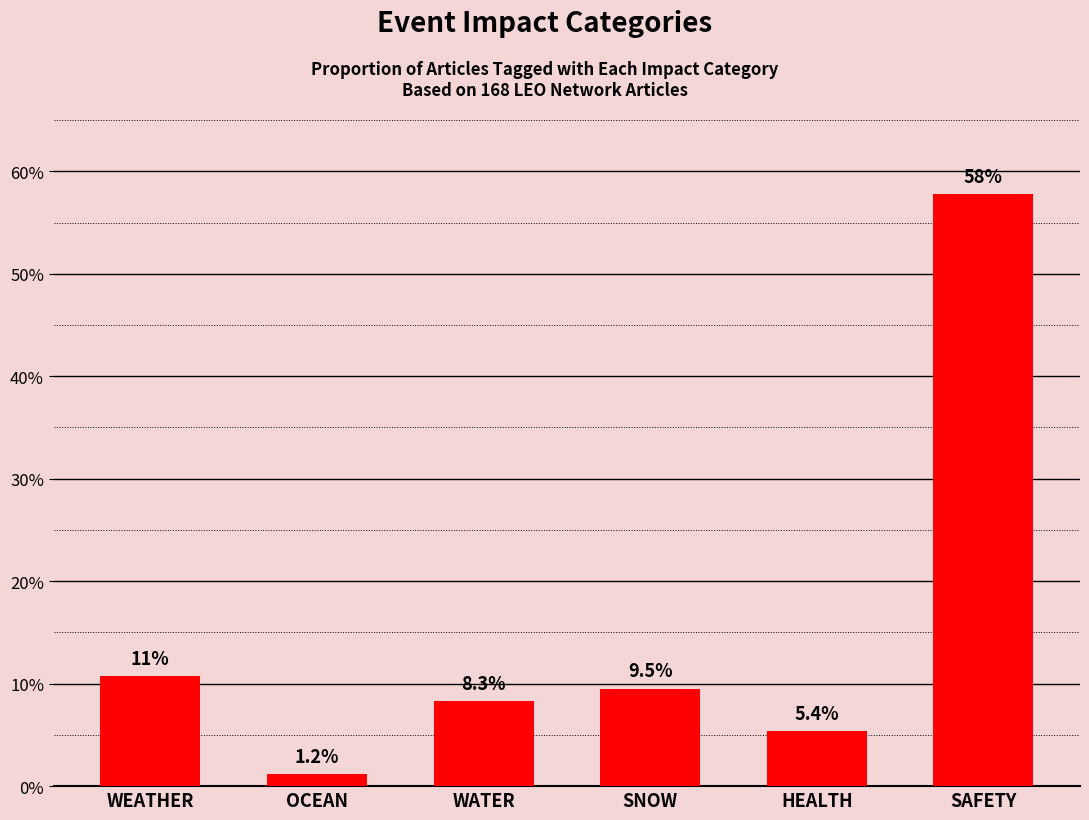

Rank the categories by value from lowest to highest.

OCEAN, HEALTH, WATER, SNOW, WEATHER, SAFETY